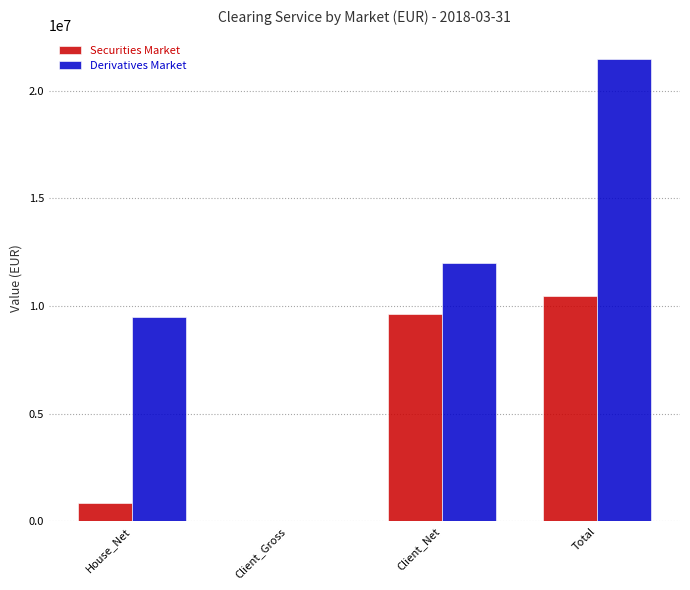

The Derivatives Market series shows 21473492.4 at Total. True or false?

True